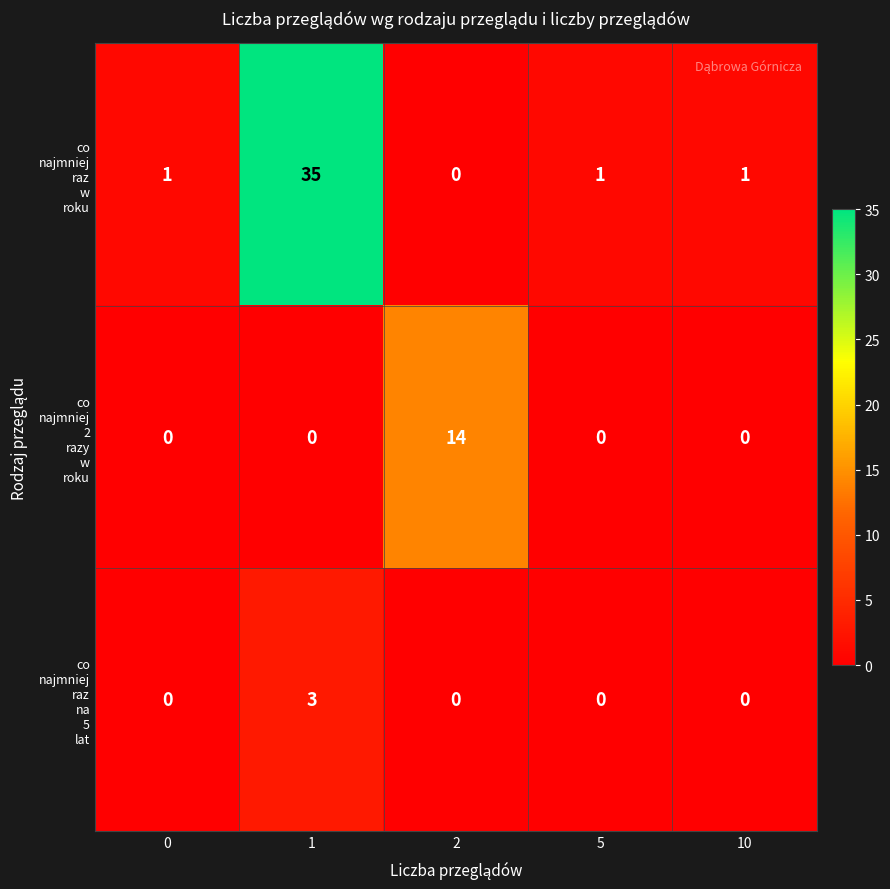

How many categories are shown in the chart?

5